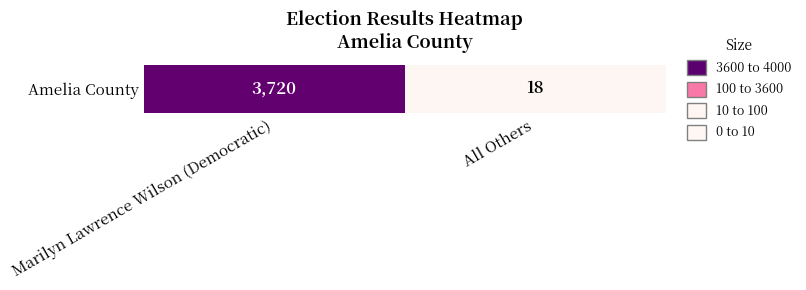

What is the sum of all values?

3738